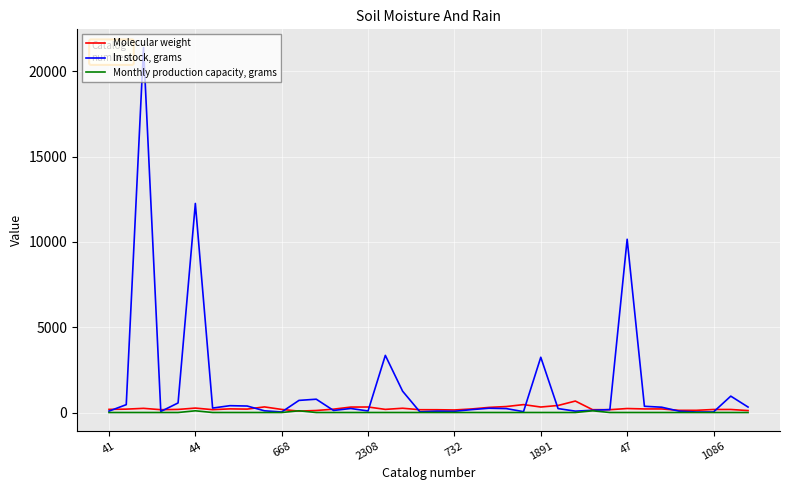

Which series ends up on top after the final intersection of In stock, grams and Molecular weight?

In stock, grams